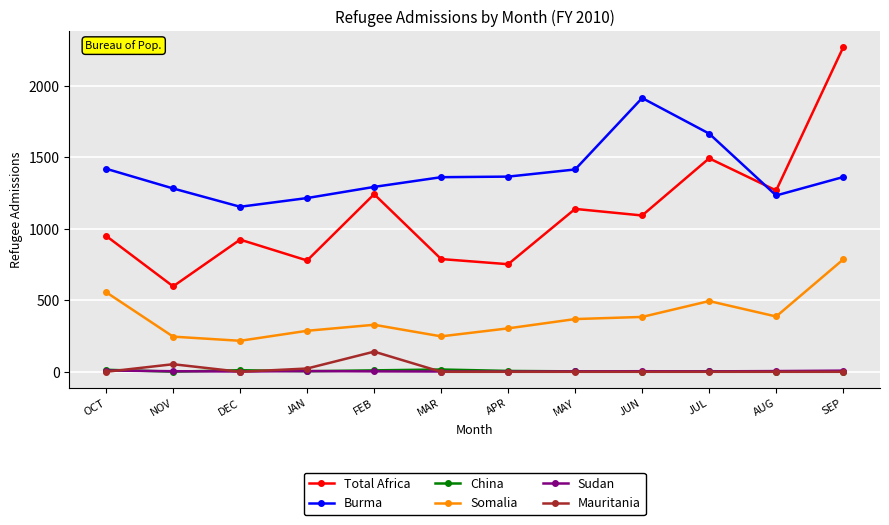

True or false: Sudan has more than 1 points higher than both neighbors.

True